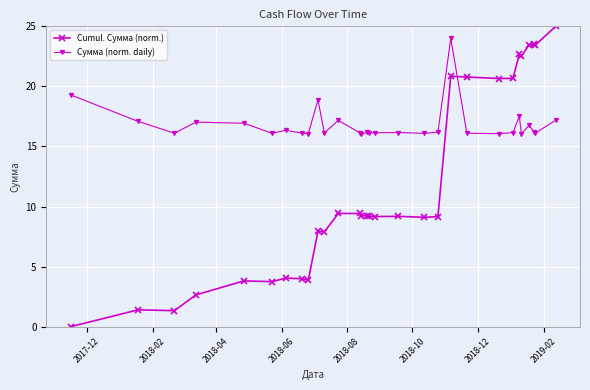

Rank the series by their maximum value, from highest to lowest.

Cumul. Сумма (norm.), Сумма (norm. daily)